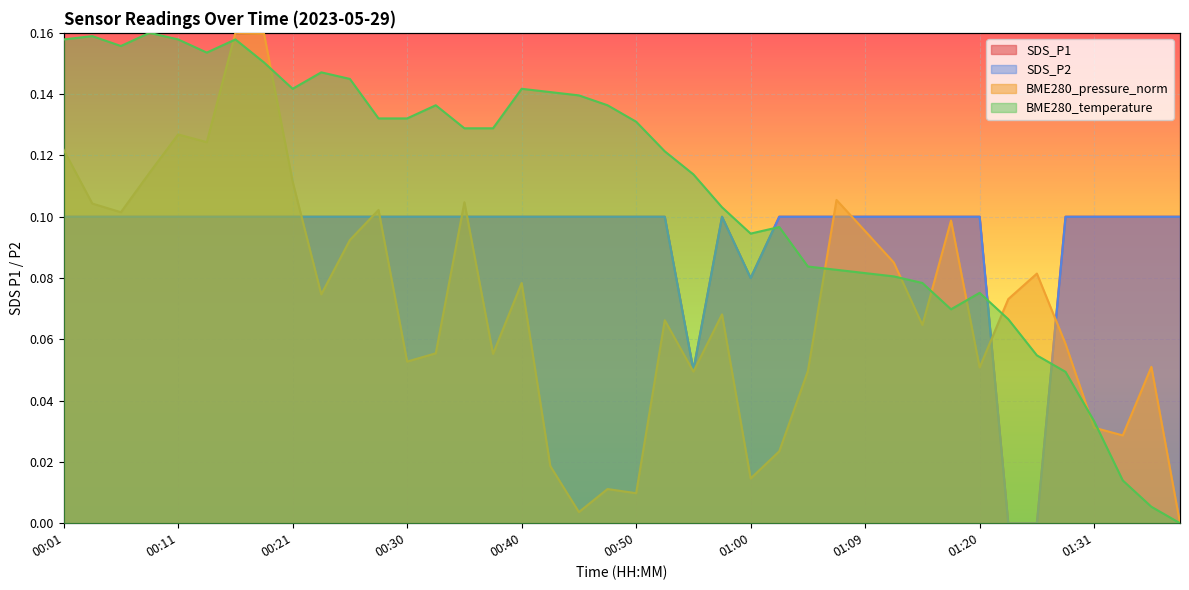

What is the value of the SDS_P2 point at the 25th from the left?

0.1